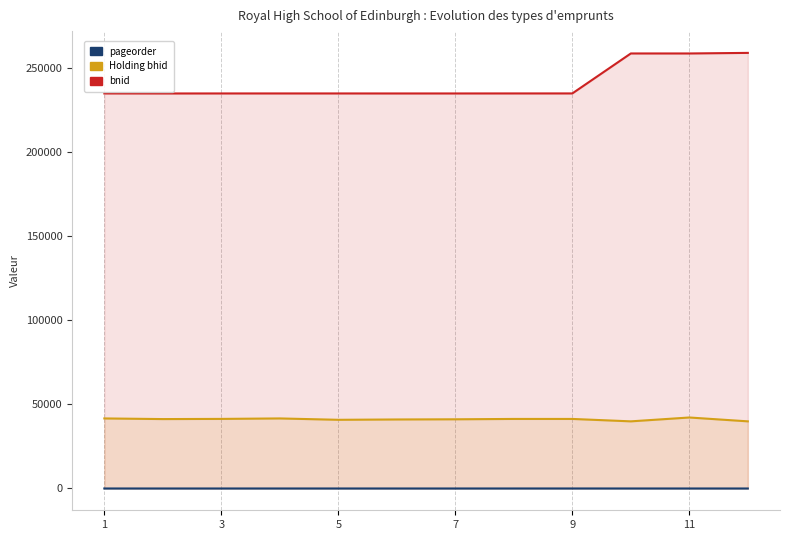

What is the value of the pageorder point at the 4th from the left?

7